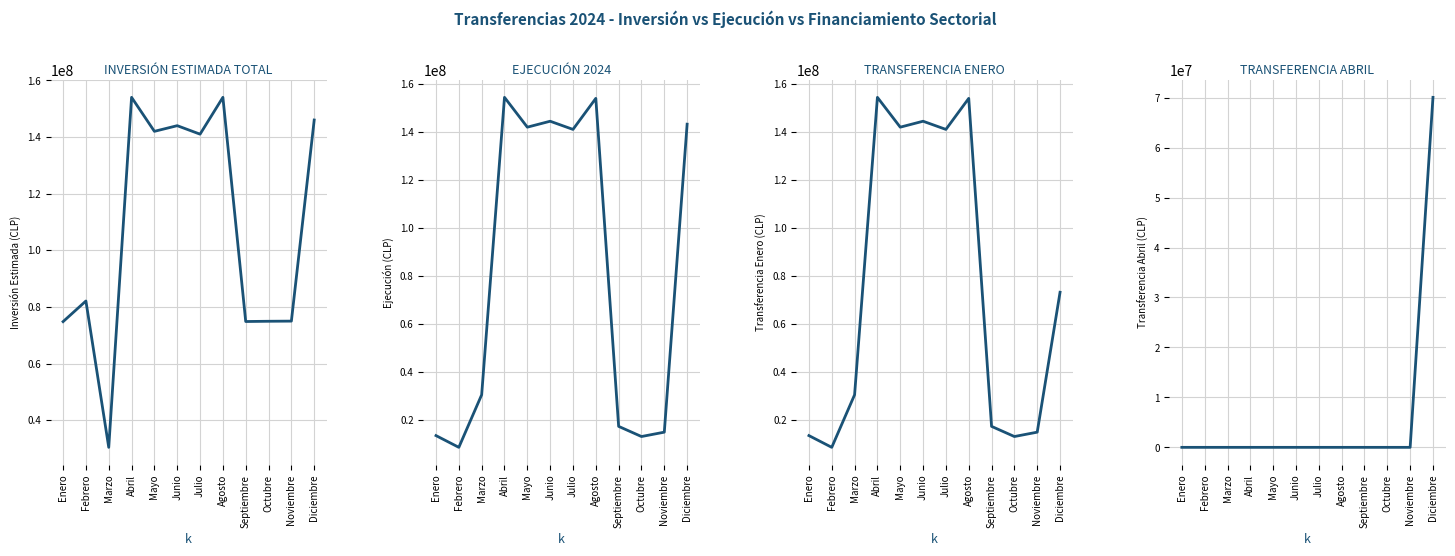

Which has a higher value, Julio or Junio?

Junio